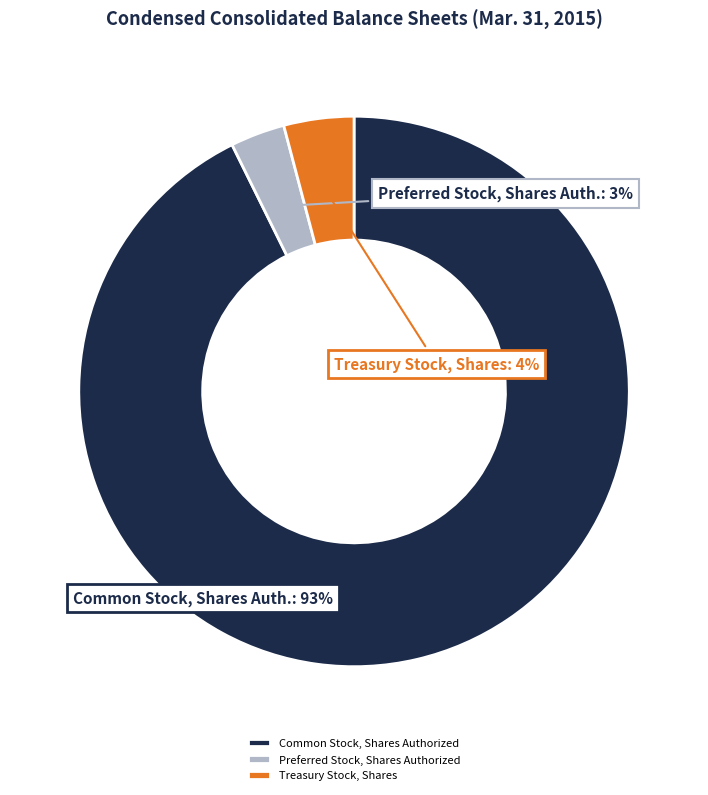

True or false: Preferred Stock, Shares Authorized accounts for 3% of the total.

True